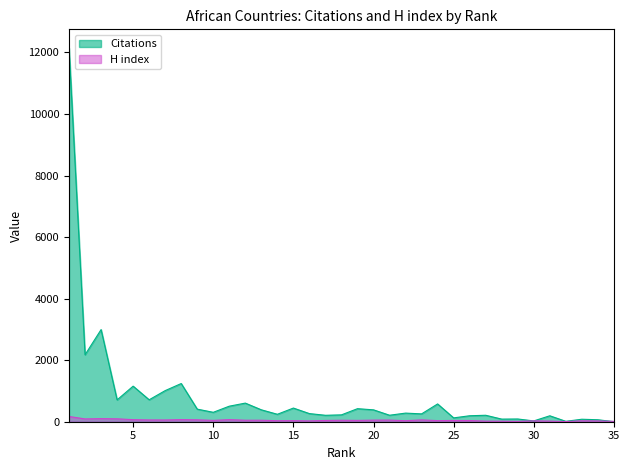

How many interior local peaks does the H index series have?

10